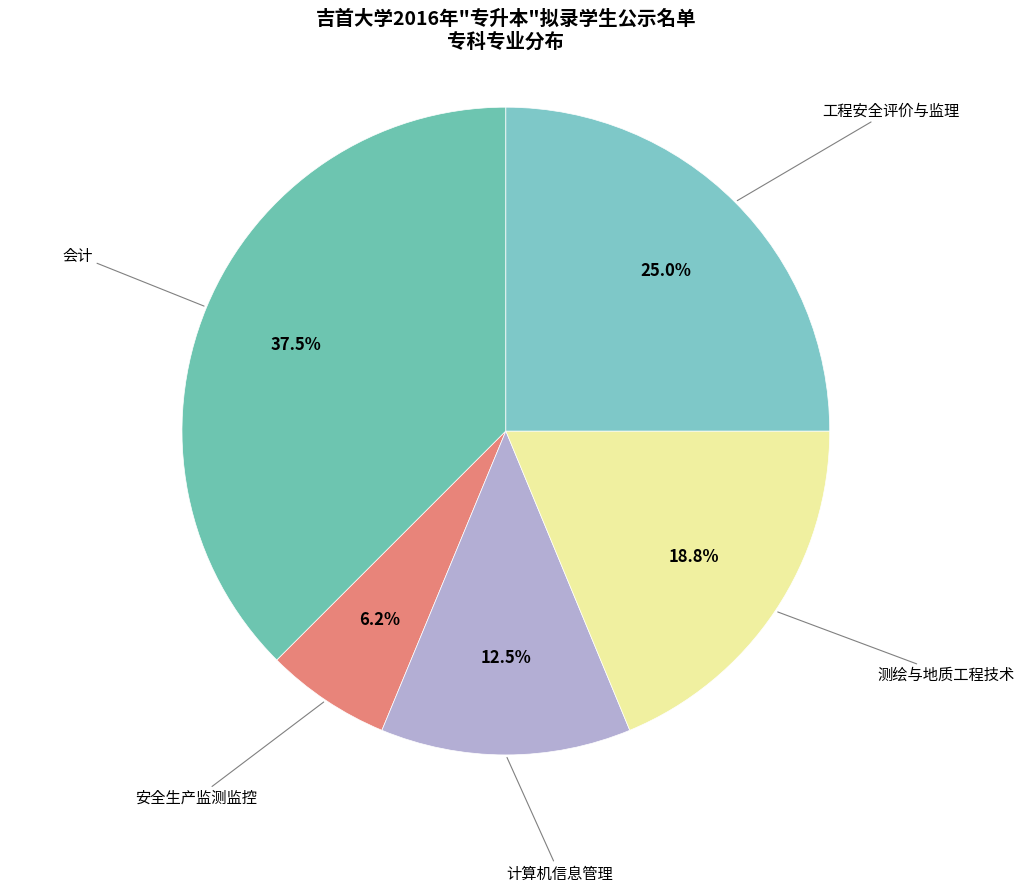

Rank the categories by value from lowest to highest.

安全生产监测监控, 计算机信息管理, 测绘与地质工程技术, 工程安全评价与监理, 会计